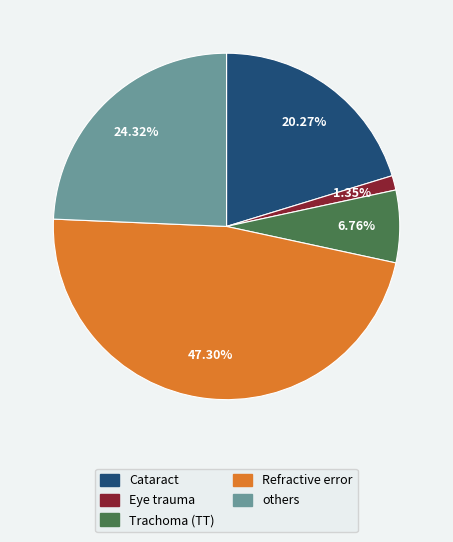

Which slice is the largest?

Refractive error